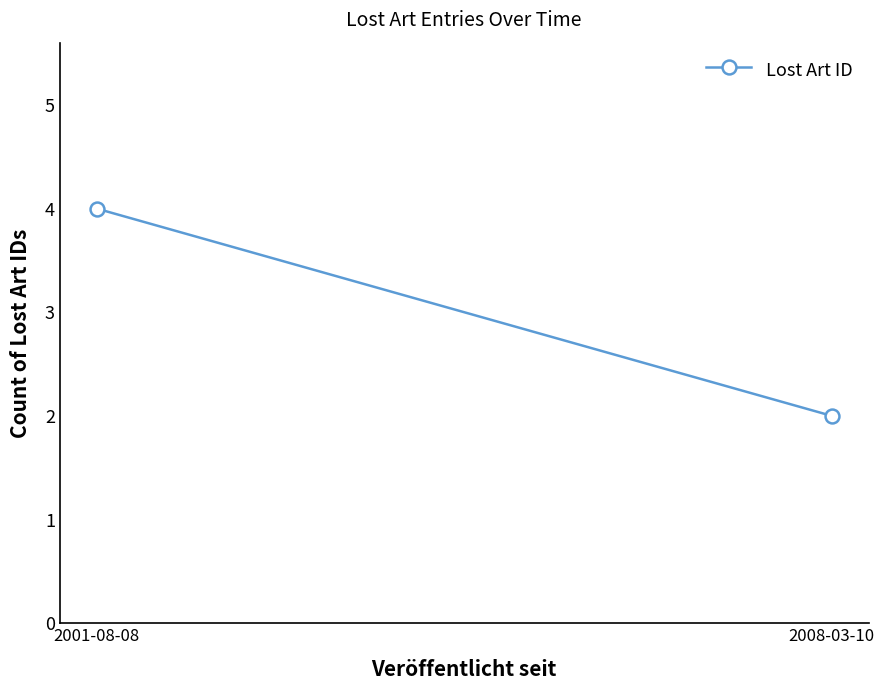

What is the difference between the values at 2008-03-10 and 2001-08-08?

2